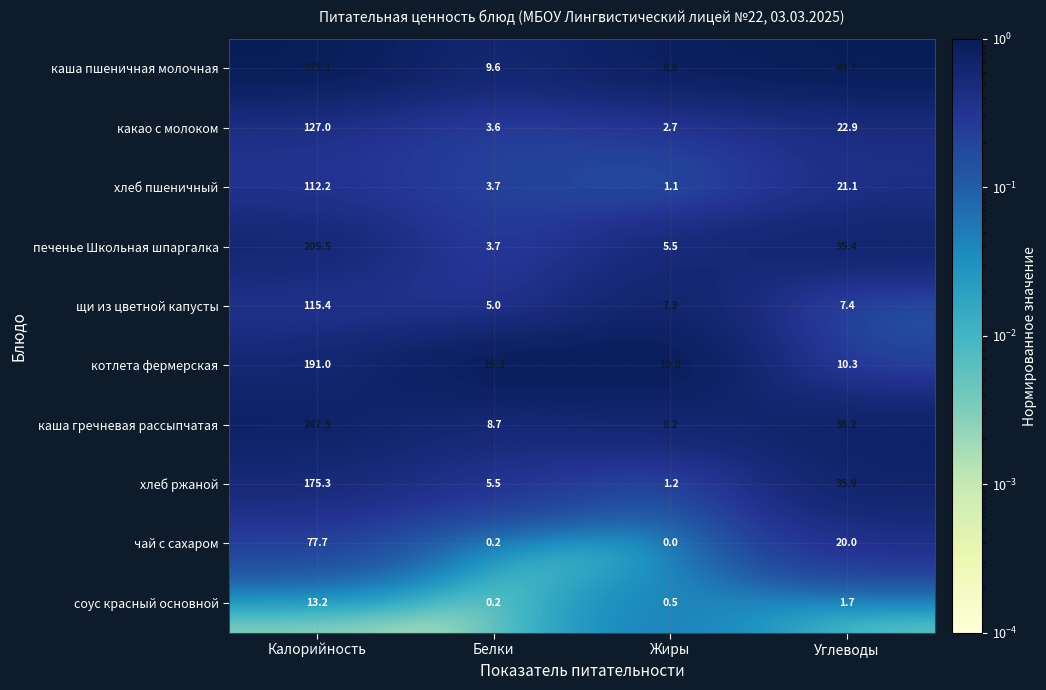

What is the sum of the какао с молоком values at Жиры and Калорийность?

129.7